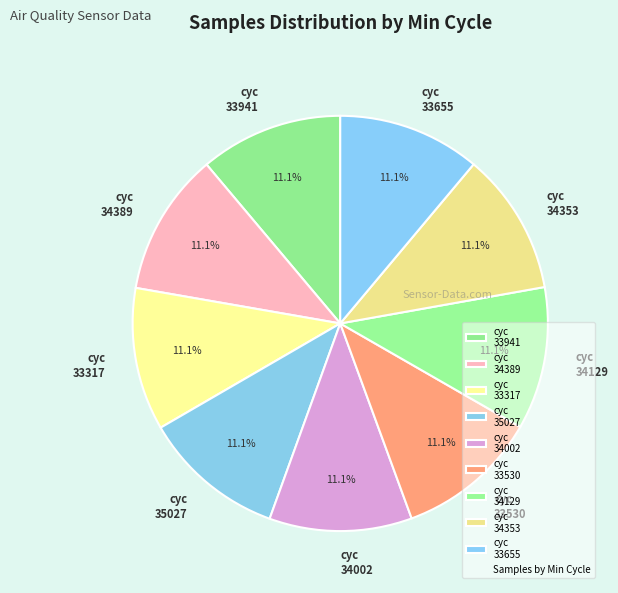

What percentage is NOT represented by cyc 33655?

88.9%